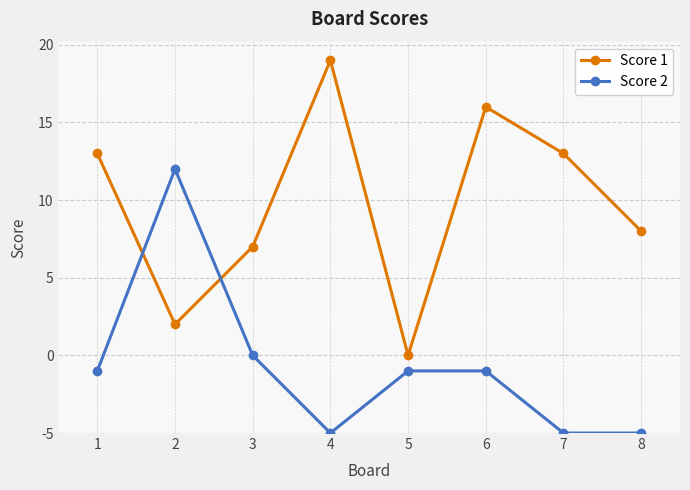

What are all the series names shown in the legend?

Score 1, Score 2